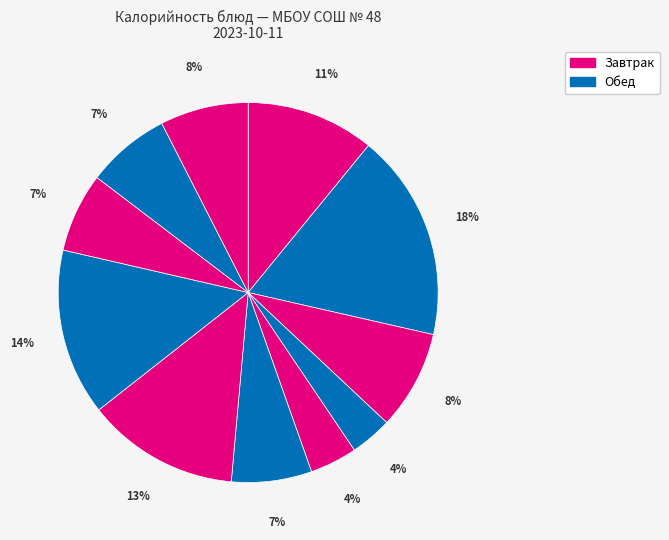

How many slices are in this pie chart?

11